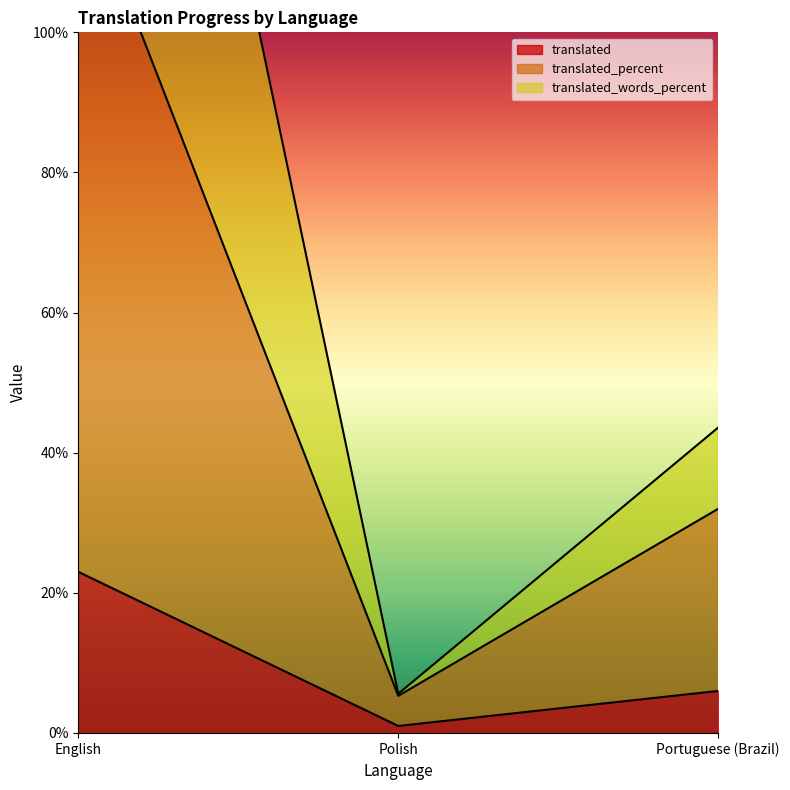

What is the label of the 1st point from the right?

Portuguese (Brazil)